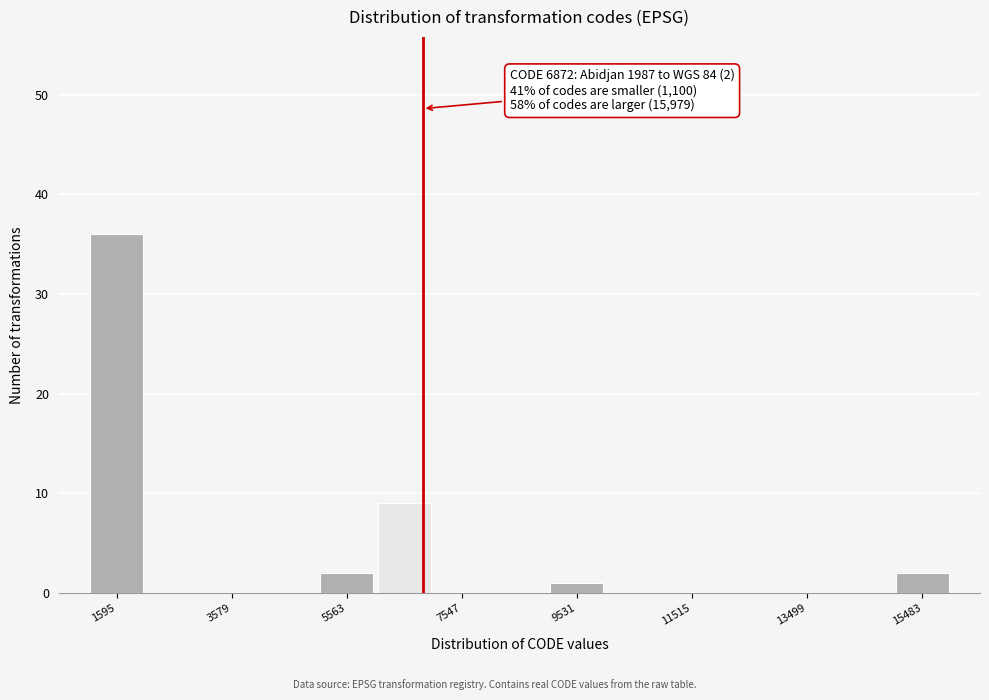

Over which range of the x-axis is the bar tallest?

1200 to 2000